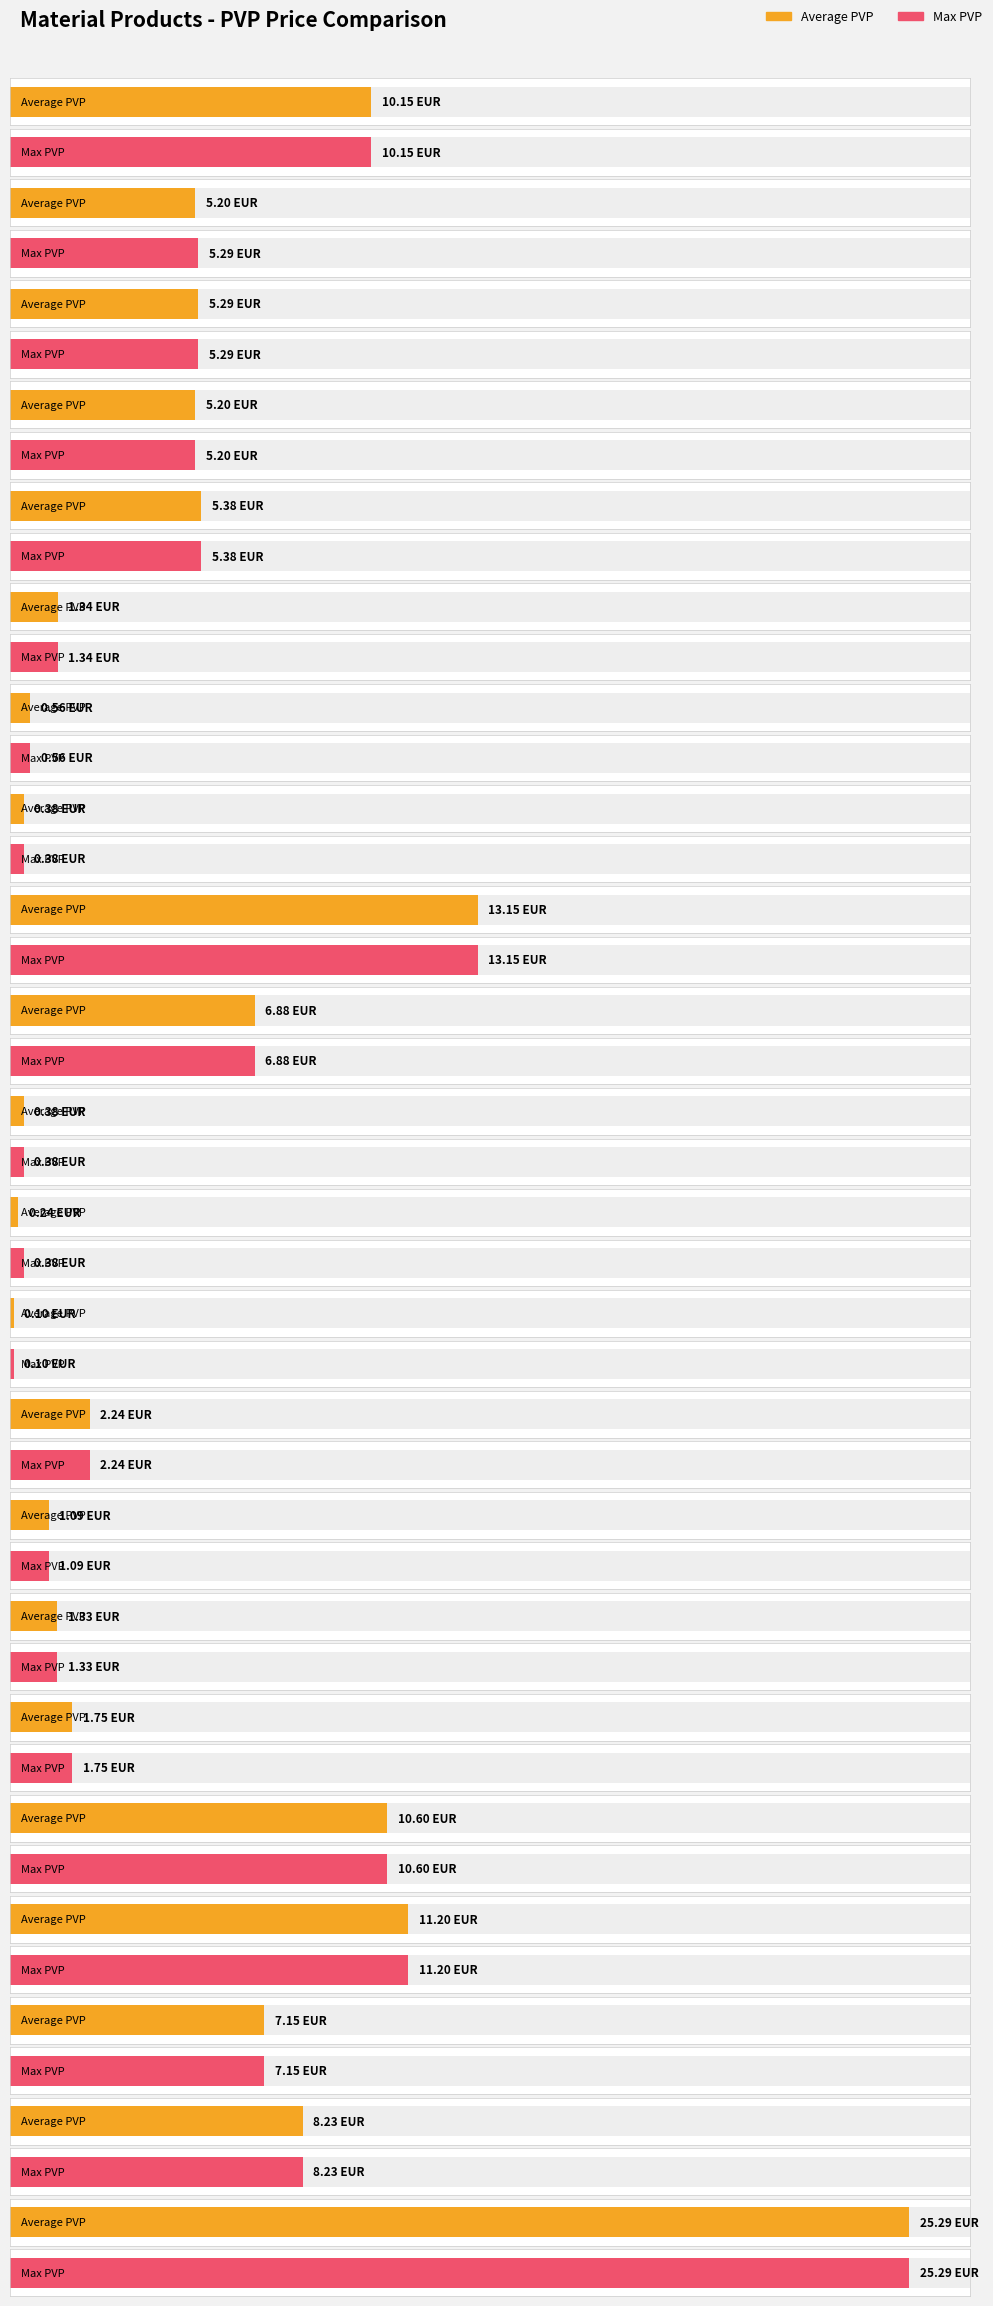

What is the approximate value of Average PVP at BAJO CUMBRERA TB NEGRO?

5.2